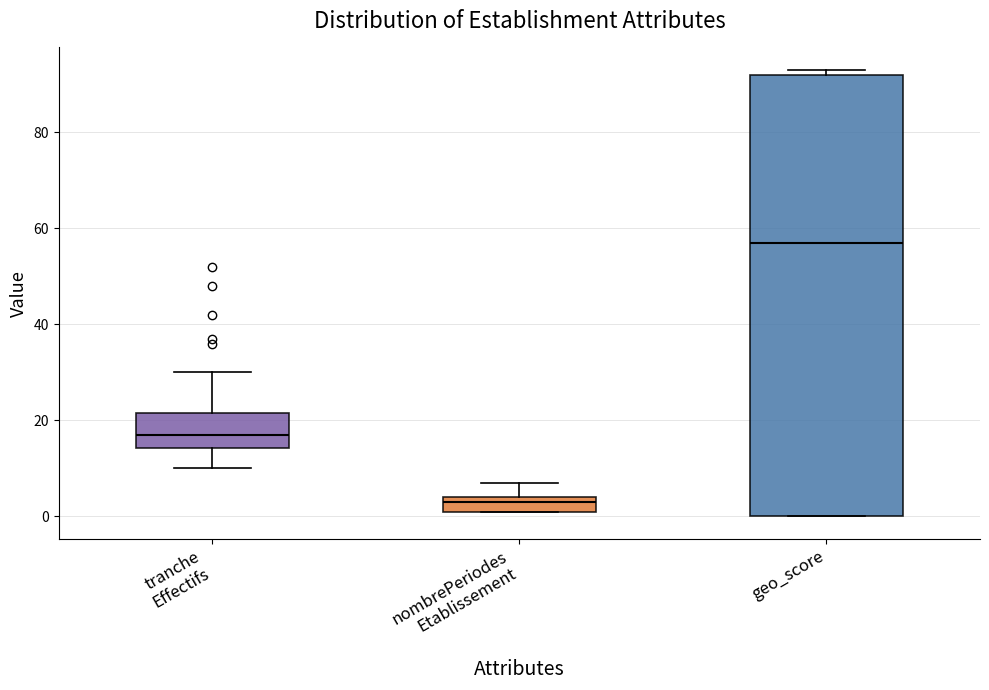

Reading left to right, transcribe this box plot: for each box, give where its median line is, the range the box spans, and where its two whiskers end, as read against the y-axis. The values are not printed on the chart, so give them approximately, as read against the axis.

tranche Effectifs: median 18, box 14 to 22, whiskers 10 to 30
nombrePeriodes Etablissement: median 4 (just below the box's upper edge), box 2 to 4, whiskers 2 to 8
geo_score: median 58, box 0 to 92, whiskers 0 to 94